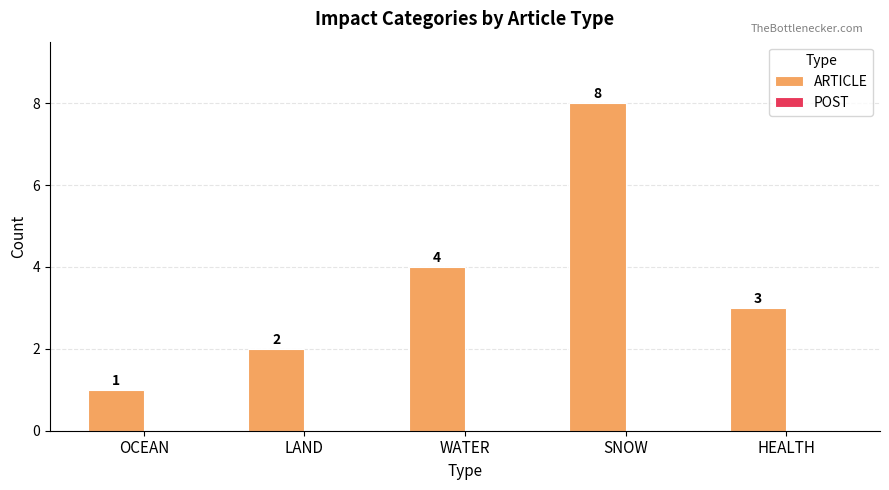

How many bars are there in total?

5